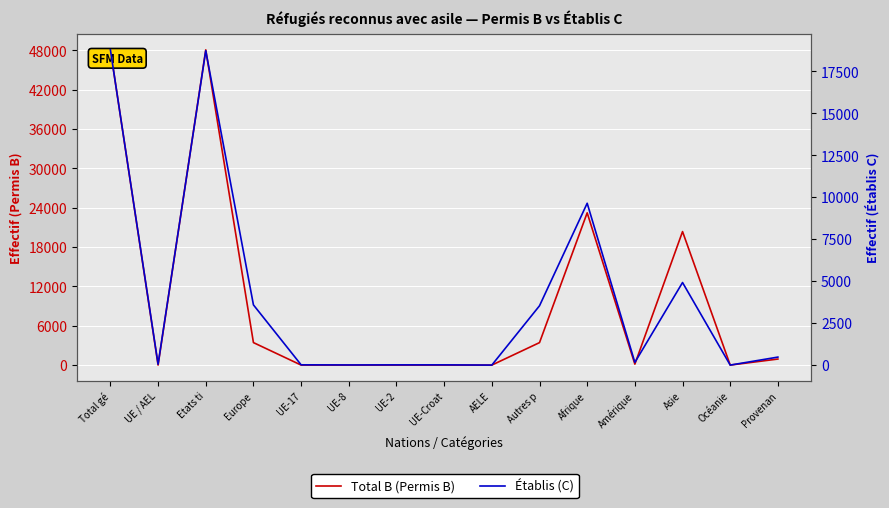

Reading left to right, what are all the values shown in this chart?

Total B (Permis B): 48080	3	48077	3430	1	0	2	0	0	3427	23220	146	20361	1	922
Établis (C): 18780	53	18727	3586	16	9	14	14	0	3533	9640	160	4918	0	476